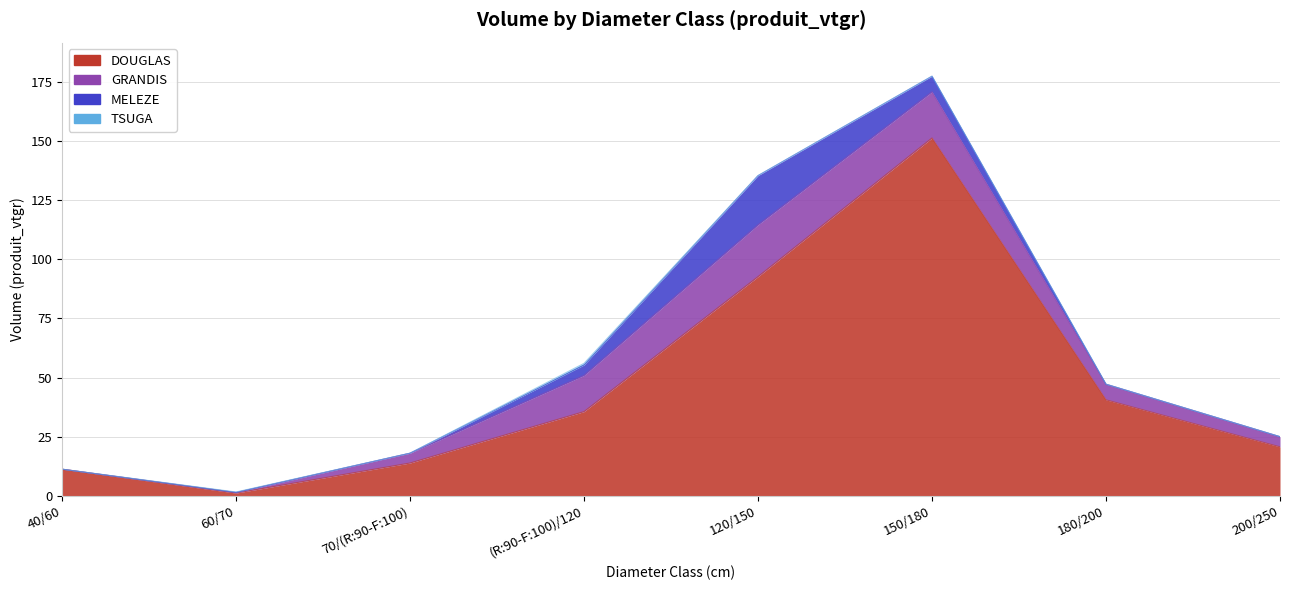

At which label does DOUGLAS first exceed 35?

(R:90-F:100)/120